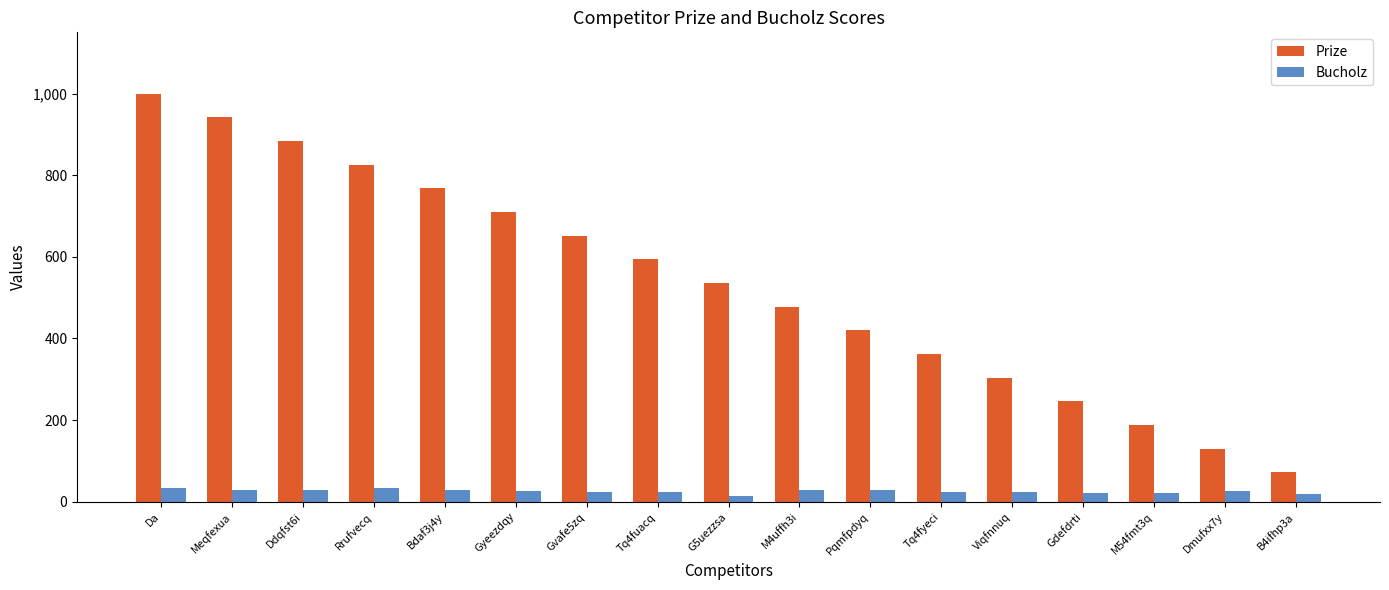

What is the difference between the highest and lowest values at Rrufvecq?

792